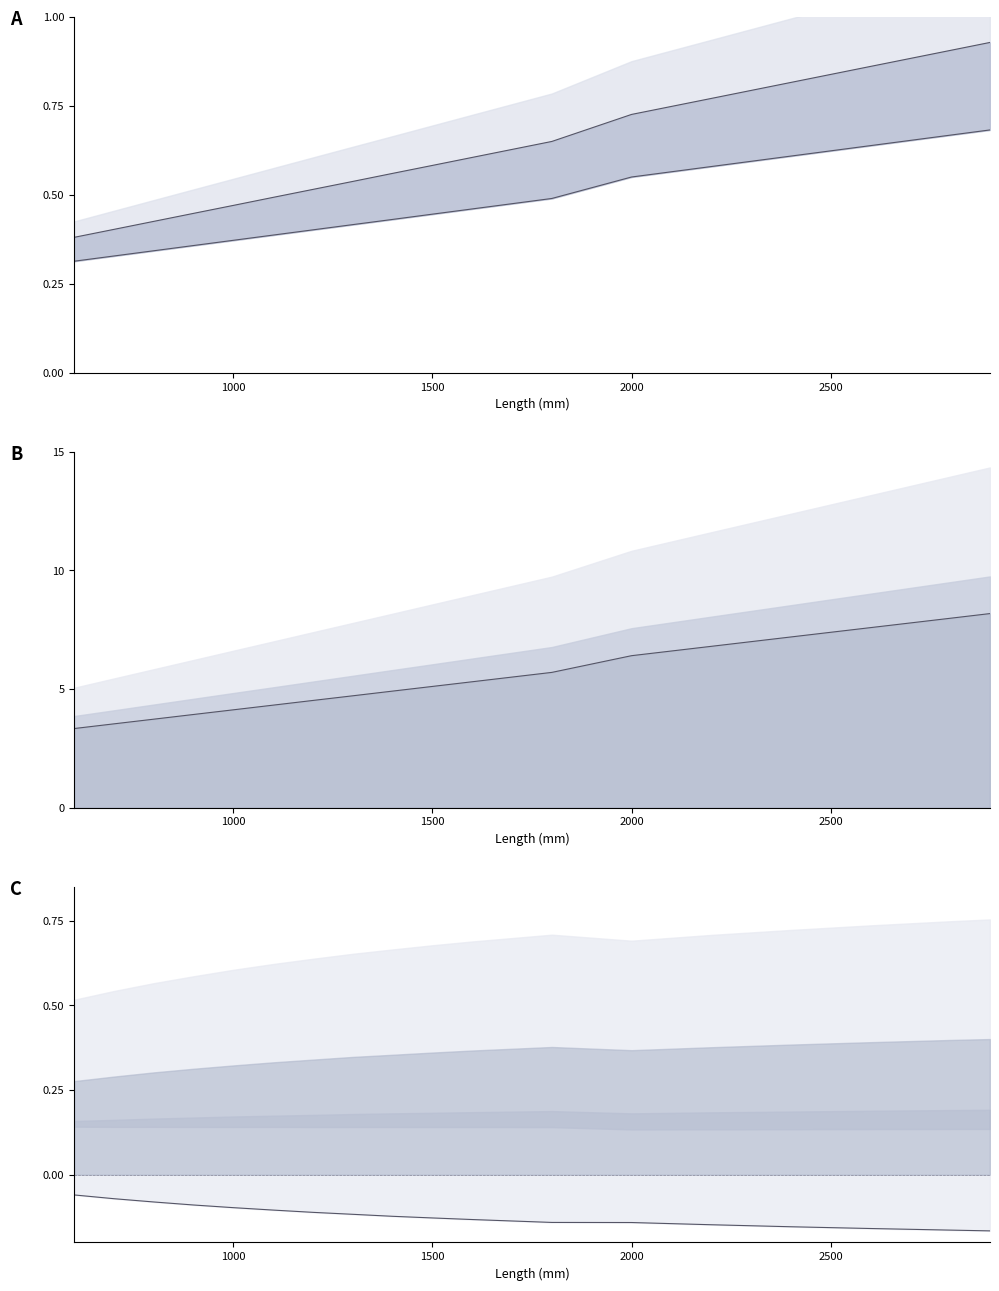

The value at 3000 is 0.1. True or false?

False